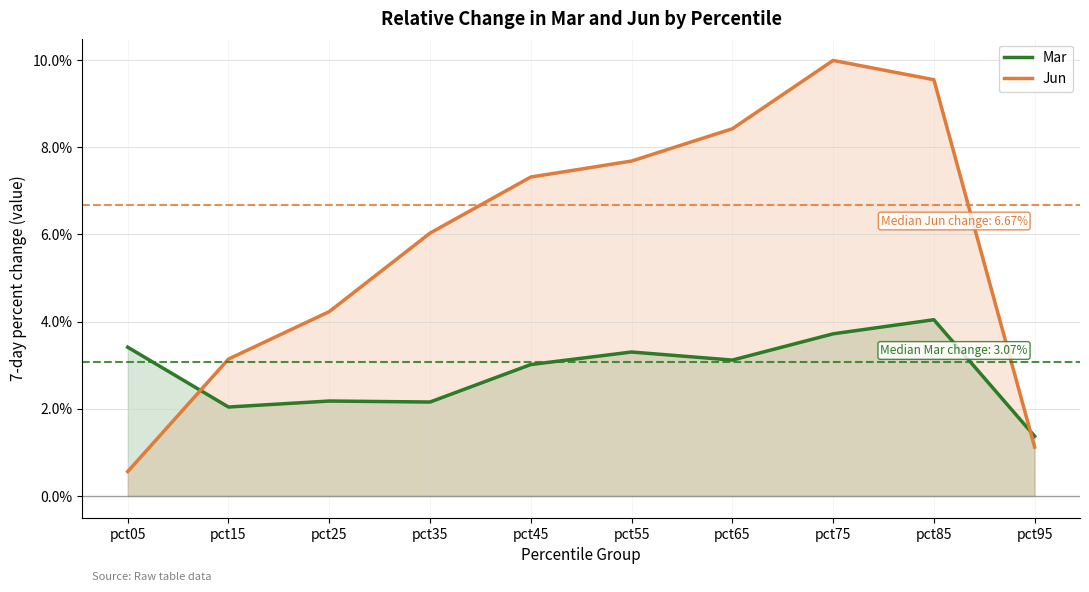

Between which two adjacent categories do Mar and Jun first intersect?

pct05 and pct15